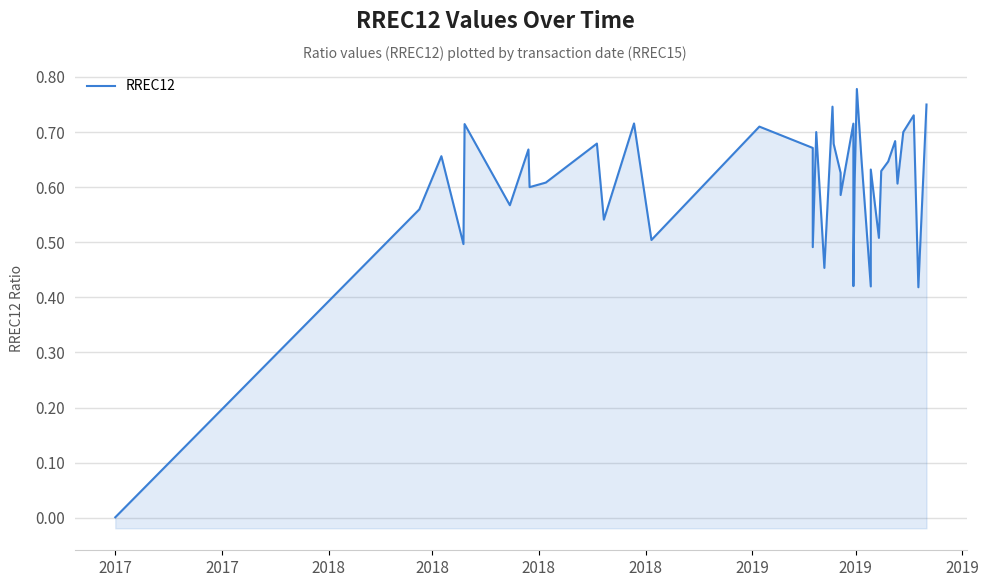

How many points are higher than both their immediate neighbors (excluding endpoints)?

13